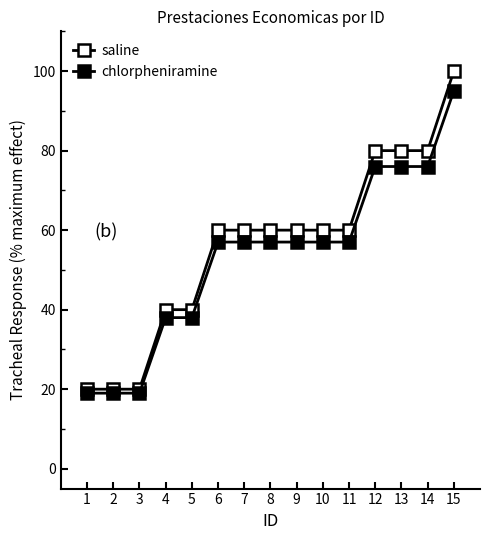

Reading left to right, extract all data points from this chart.

saline: 20	20	20	40	40	60	60	60	60	60	60	80	80	80	100
chlorpheniramine: 19	19	19	38	38	57	57	57	57	57	57	76	76	76	95